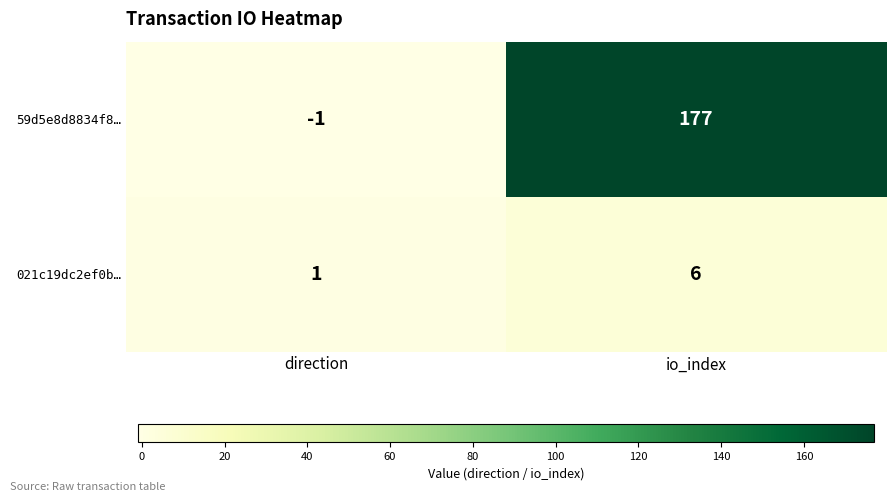

What is the difference between the highest and lowest values at io_index?

171